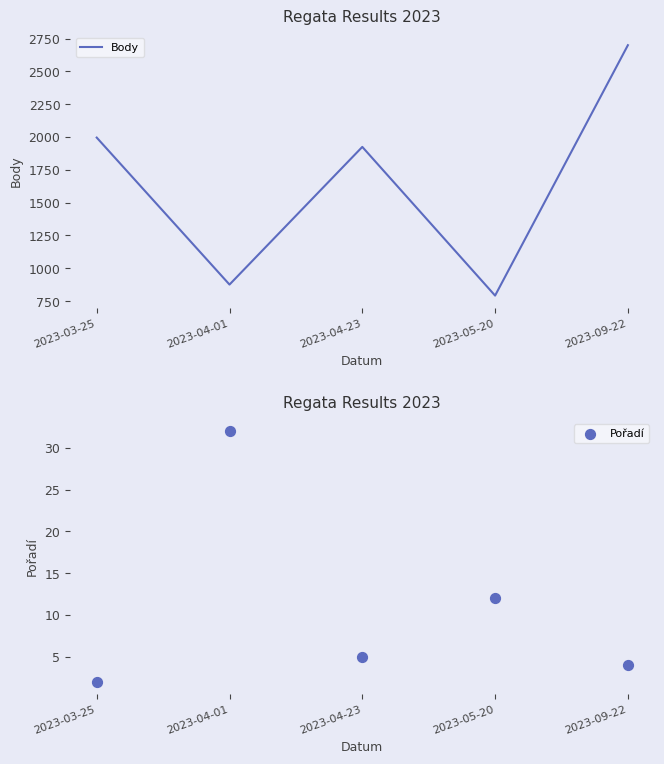

Which series has the widest spread of Y values?

Body